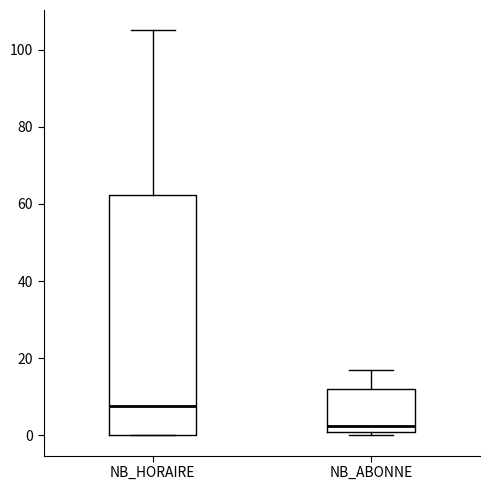

Which box is the tallest, from its lower edge to its upper edge?

NB_HORAIRE